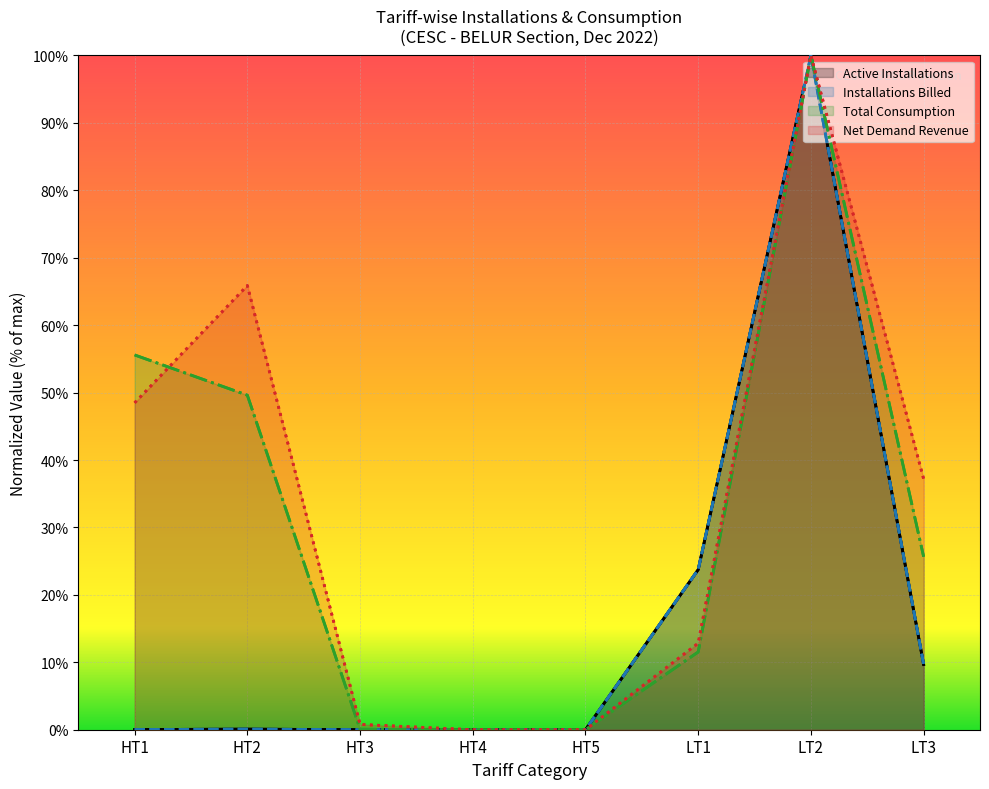

Is it true that Active Installations equals 0.0 at HT5?

True